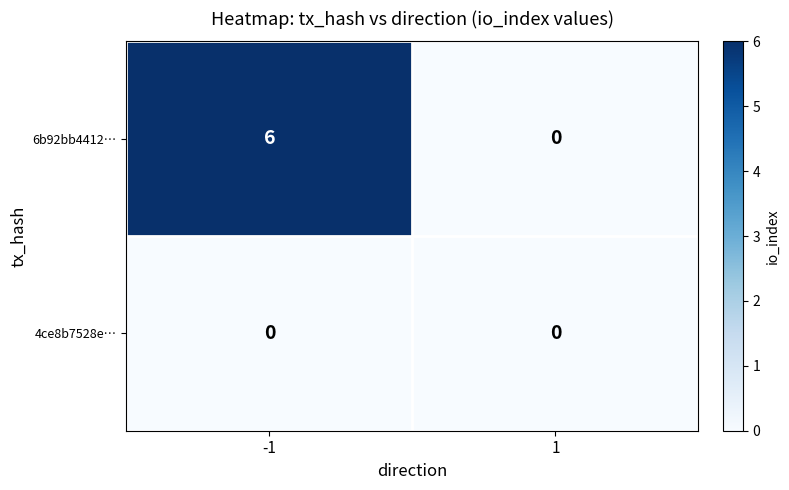

Which series has the largest range (max minus min)?

6b92bb4412…